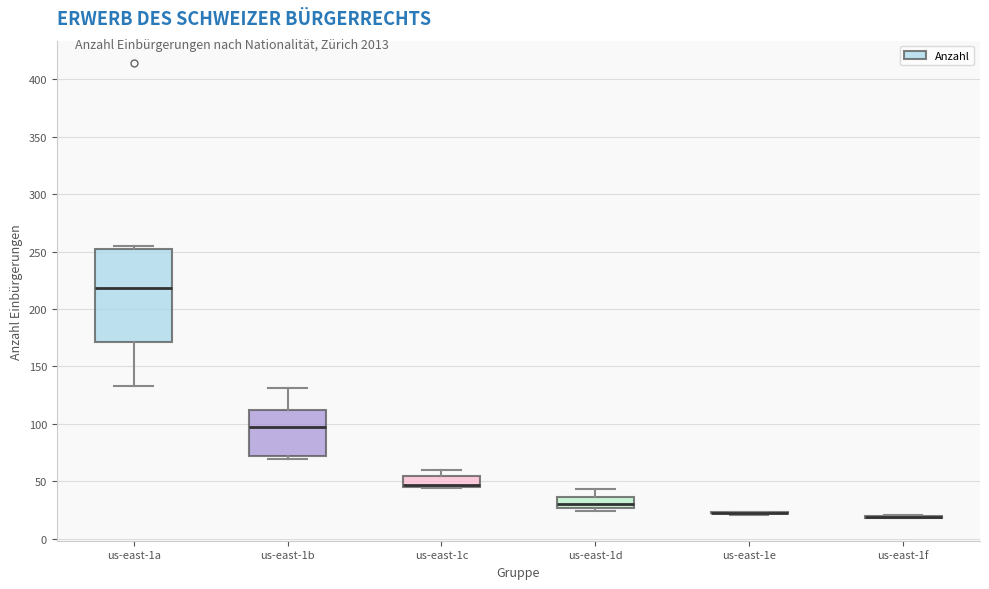

Reading left to right, transcribe this box plot: for each box, give where its median line is, the range the box spans, and where its two whiskers end, as read against the y-axis. The values are not printed on the chart, so give them approximately, as read against the axis.

us-east-1a: median 220, box 170 to 255, whiskers 135 to 255 (just above the box's upper edge)
us-east-1b: median 95, box 70 to 110, whiskers 70 (just below the box's lower edge) to 130
us-east-1c: median 45 (just above the box's lower edge), box 45 to 55, whiskers 45 to 60
us-east-1d: median 30, box 25 to 35, whiskers 25 (just below the box's lower edge) to 45
us-east-1e: box collapsed to a line at 20, whiskers 20 to 25
us-east-1f: box collapsed to a line at 20, whiskers 20 to 20